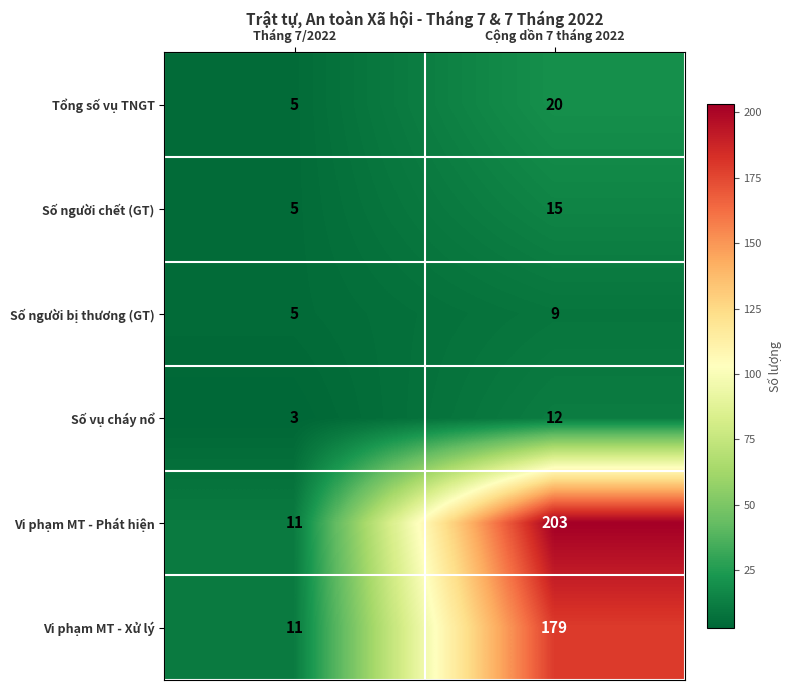

List the series in order of their peak value, lowest first.

Số người bị thương (GT), Số vụ cháy nổ, Số người chết (GT), Tổng số vụ TNGT, Vi phạm MT - Xử lý, Vi phạm MT - Phát hiện